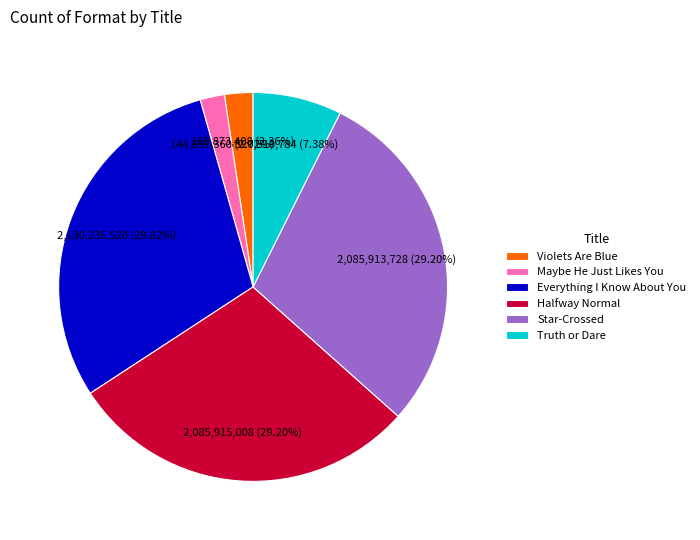

What percentage is the Maybe He Just Likes You slice, to the nearest percent?

2%